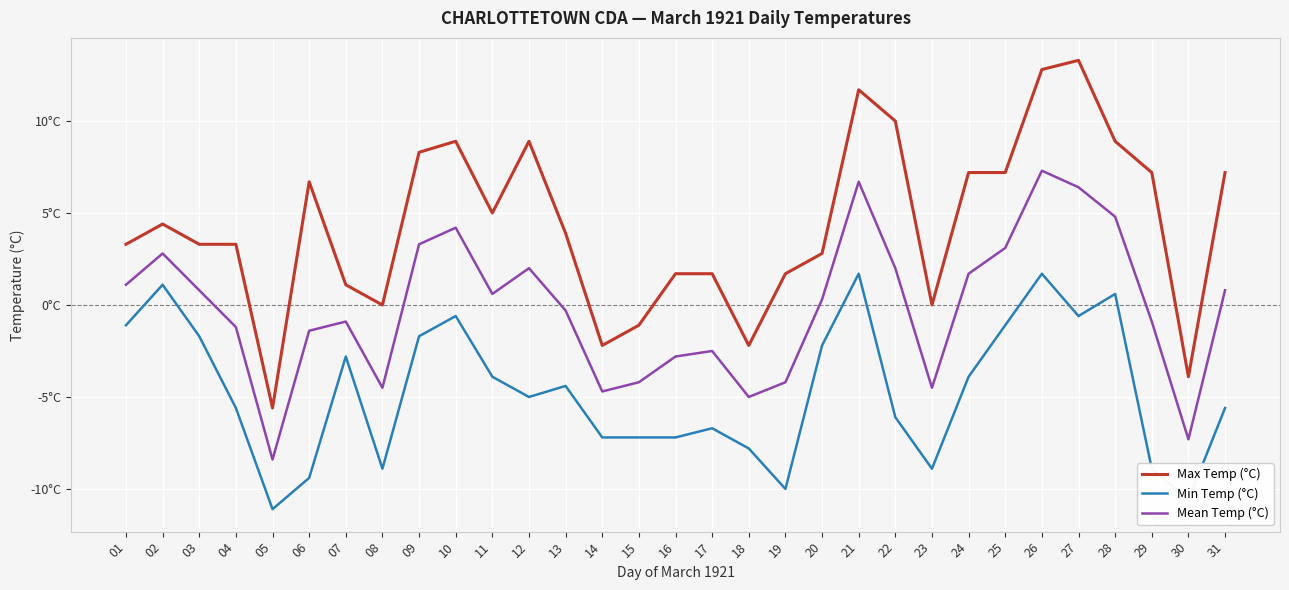

Does the chart have visible grid lines?

Yes